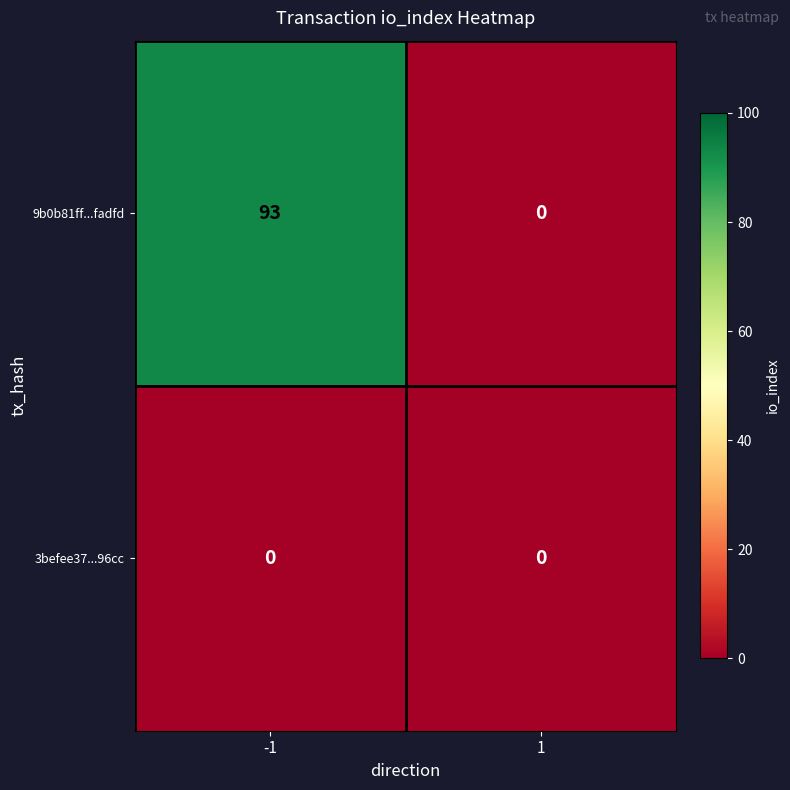

What is the total value across all series at -1?

93